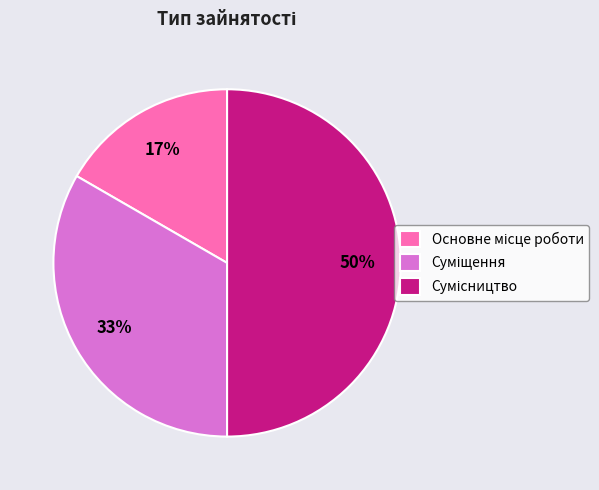

To the nearest percent, what is the difference between the largest and smallest slice percentages?

33%